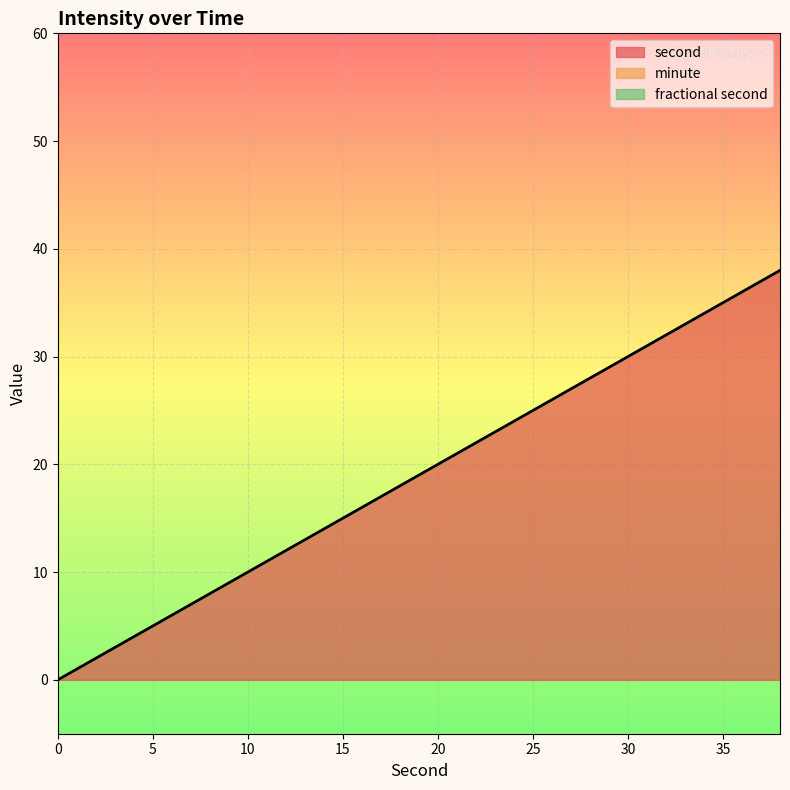

What are all the series names shown in the legend?

second, minute, fractional second